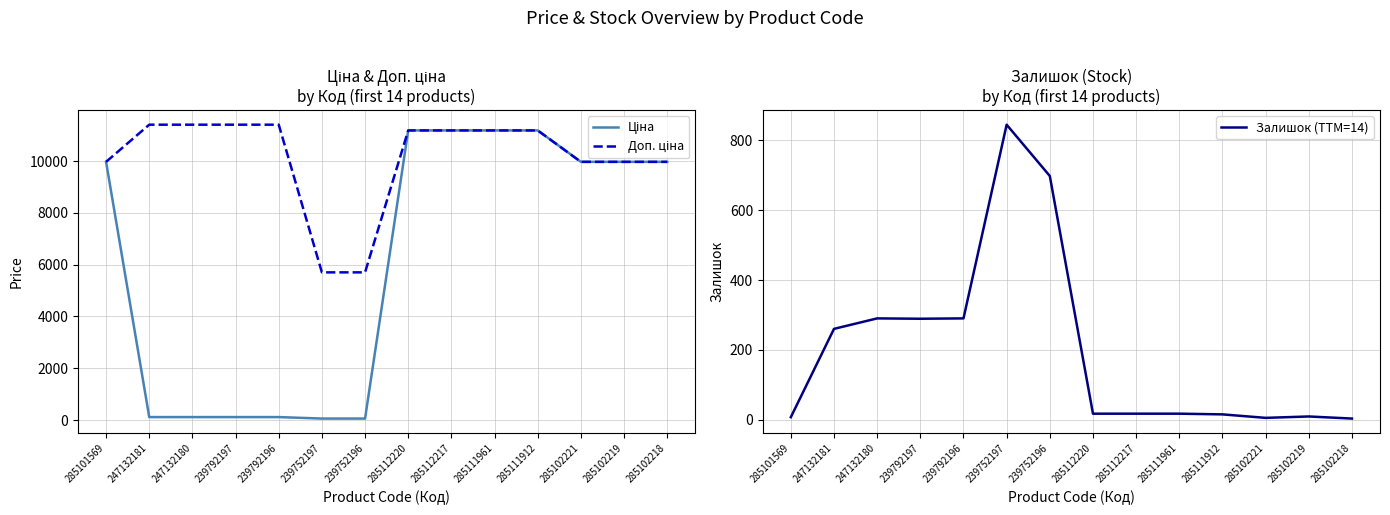

True or false: Ціна and Доп. ціна intersect in this chart.

False